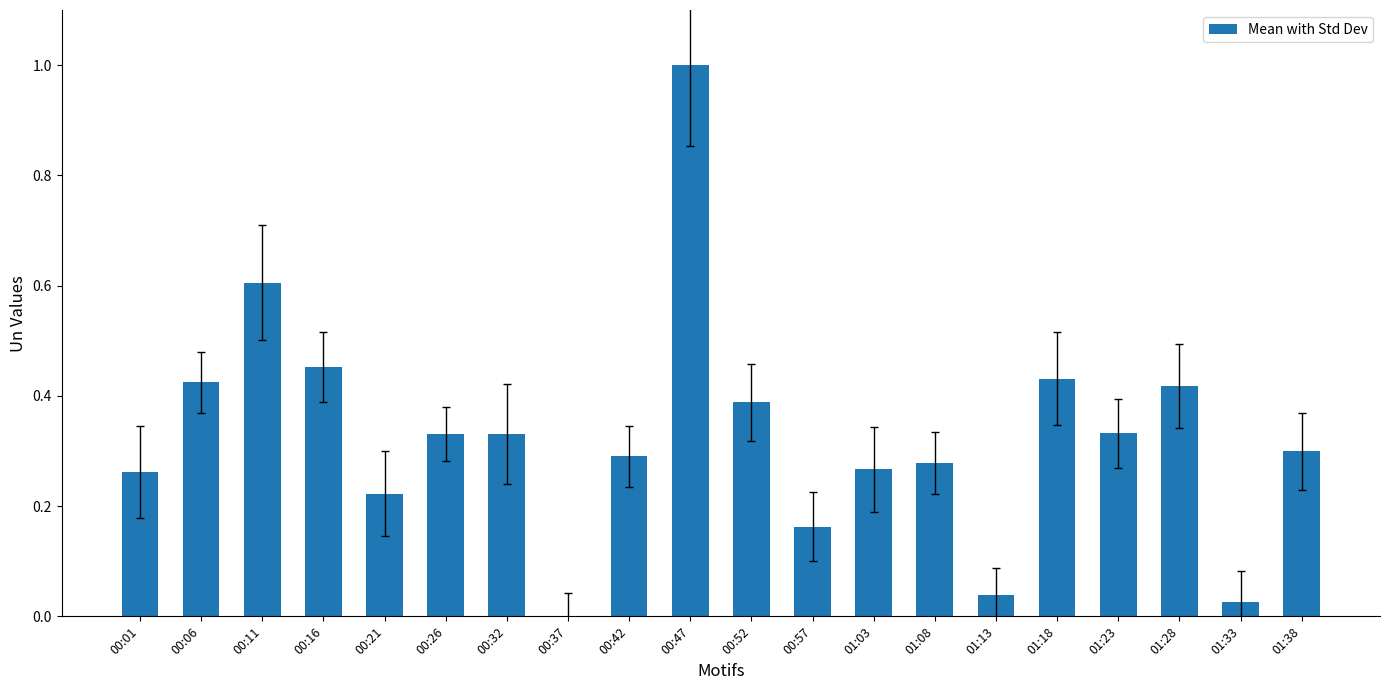

Is it true that the value at 00:16 is 0.6?

False